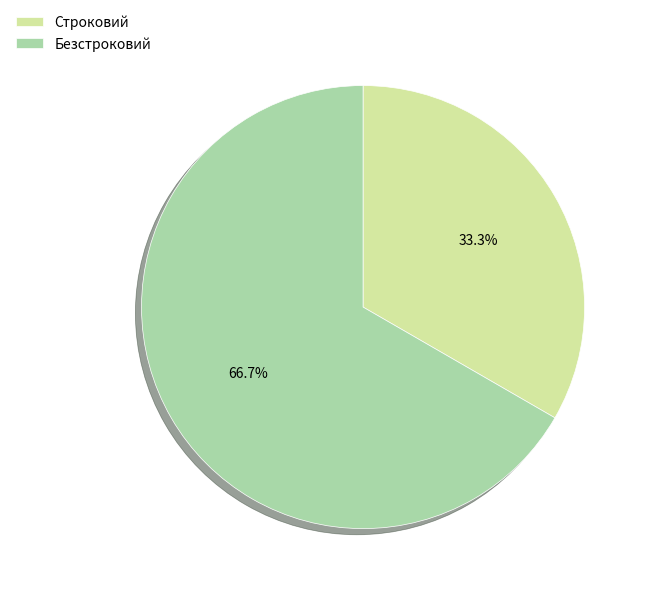

Count the number of slices in the pie.

2